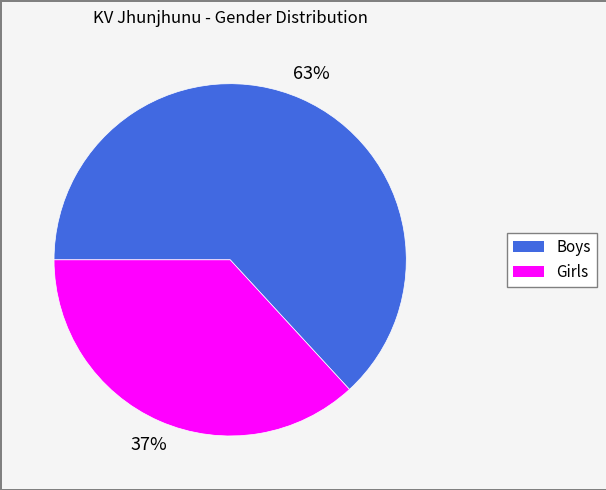

To the nearest percent, what is the difference between the largest and smallest slice percentages?

26%